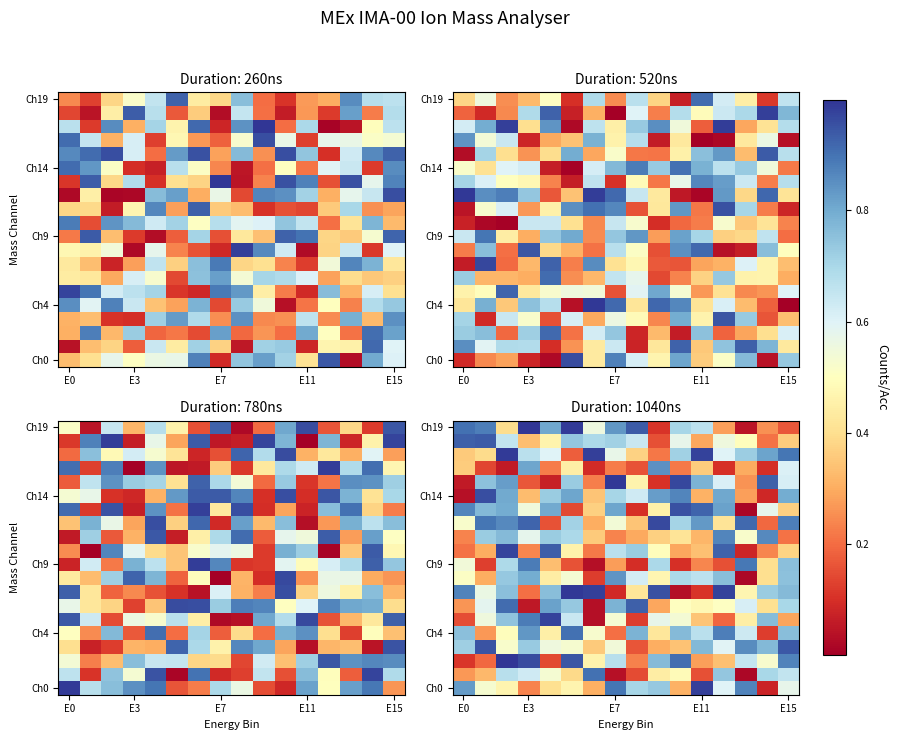

How many distinct data groups are displayed?

20